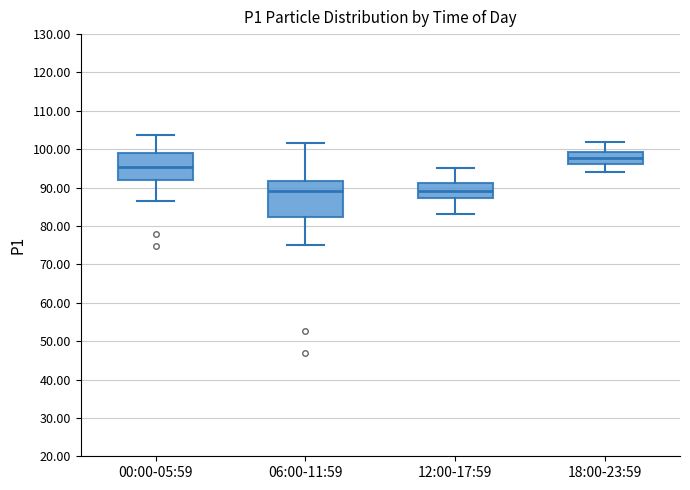

Reading left to right, transcribe this box plot: for each box, give where its median line is, the range the box spans, and where its two whiskers end, as read against the y-axis. The values are not printed on the chart, so give them approximately, as read against the axis.

00:00-05:59: median 95, box 92 to 99, whiskers 87 to 104
06:00-11:59: median 89, box 82 to 92, whiskers 75 to 102
12:00-17:59: median 89, box 87 to 91, whiskers 83 to 95
18:00-23:59: median 98, box 96 to 99, whiskers 94 to 102